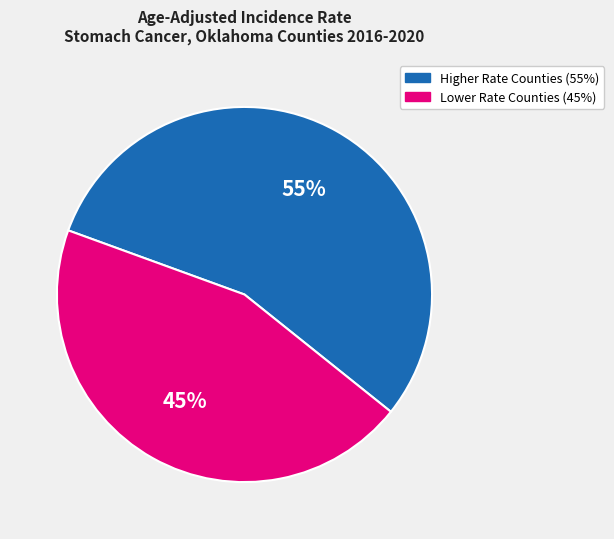

Does any single category account for the majority?

Yes